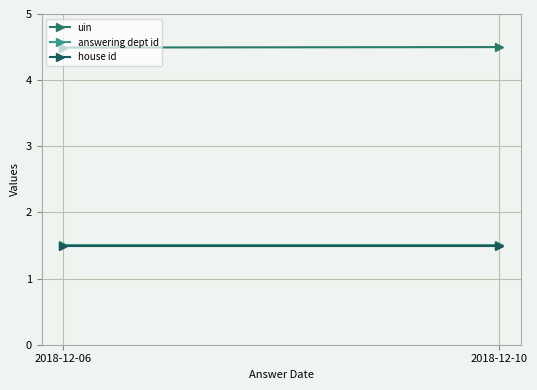

Is this an area chart (filled region under the line)?

No